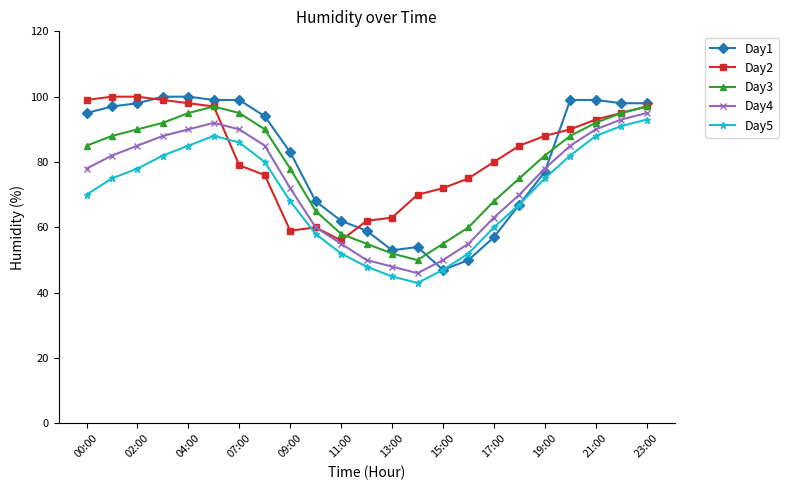

In Day5, how many points are lower than both neighbors (excluding endpoints)?

1